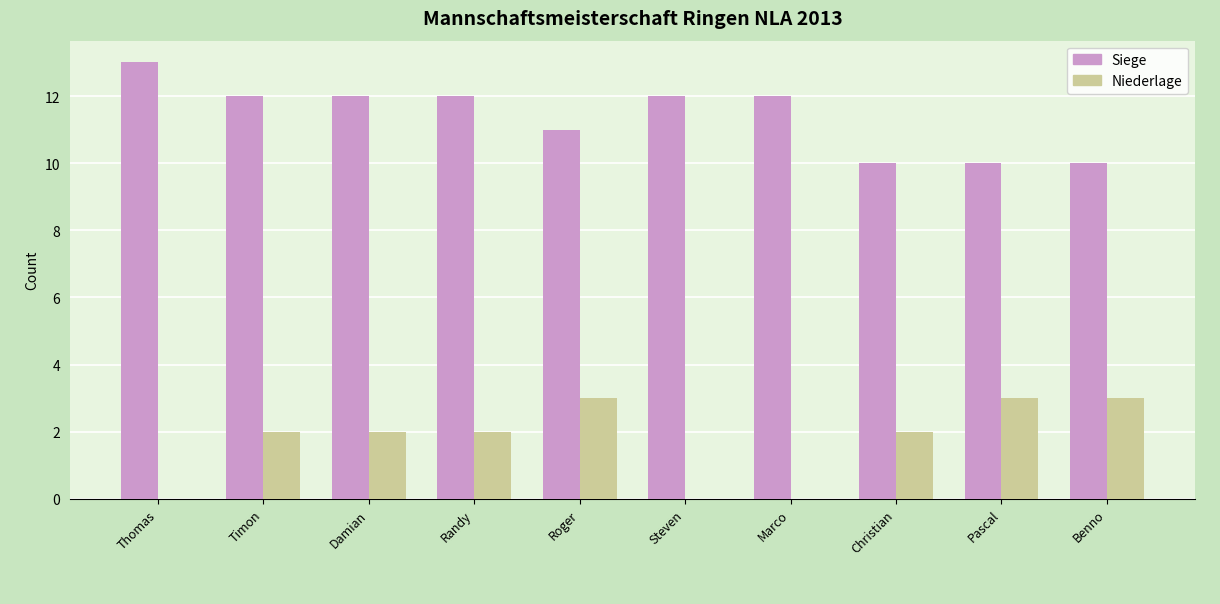

How many distinct data groups are displayed?

2